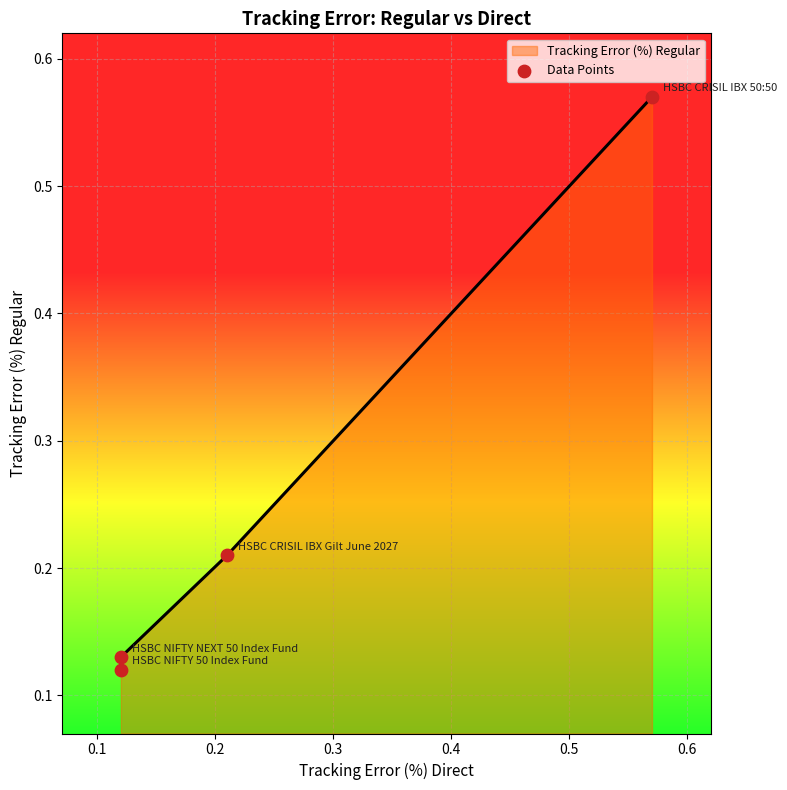

What is the change in value from 0.1 to 0.2?

+0.1